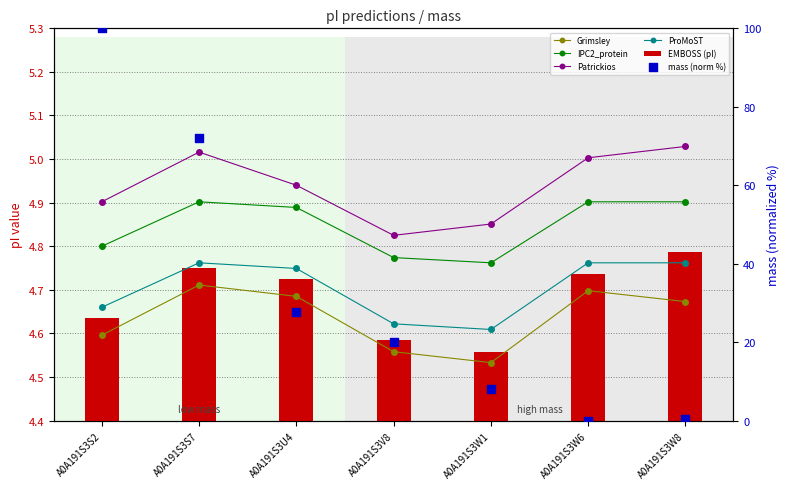

Which series has the widest spread of Y values?

mass (norm %)